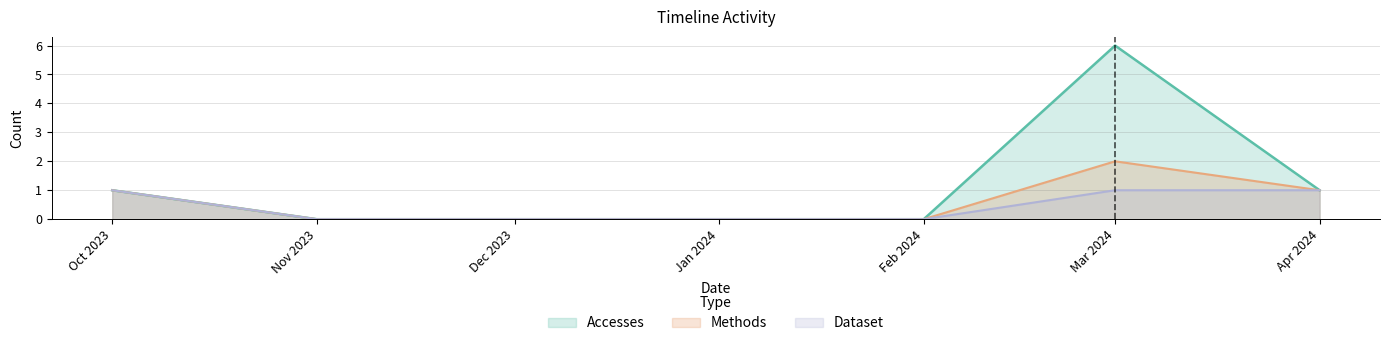

List the series in order of their overall mean, highest first.

Accesses, Methods, Dataset